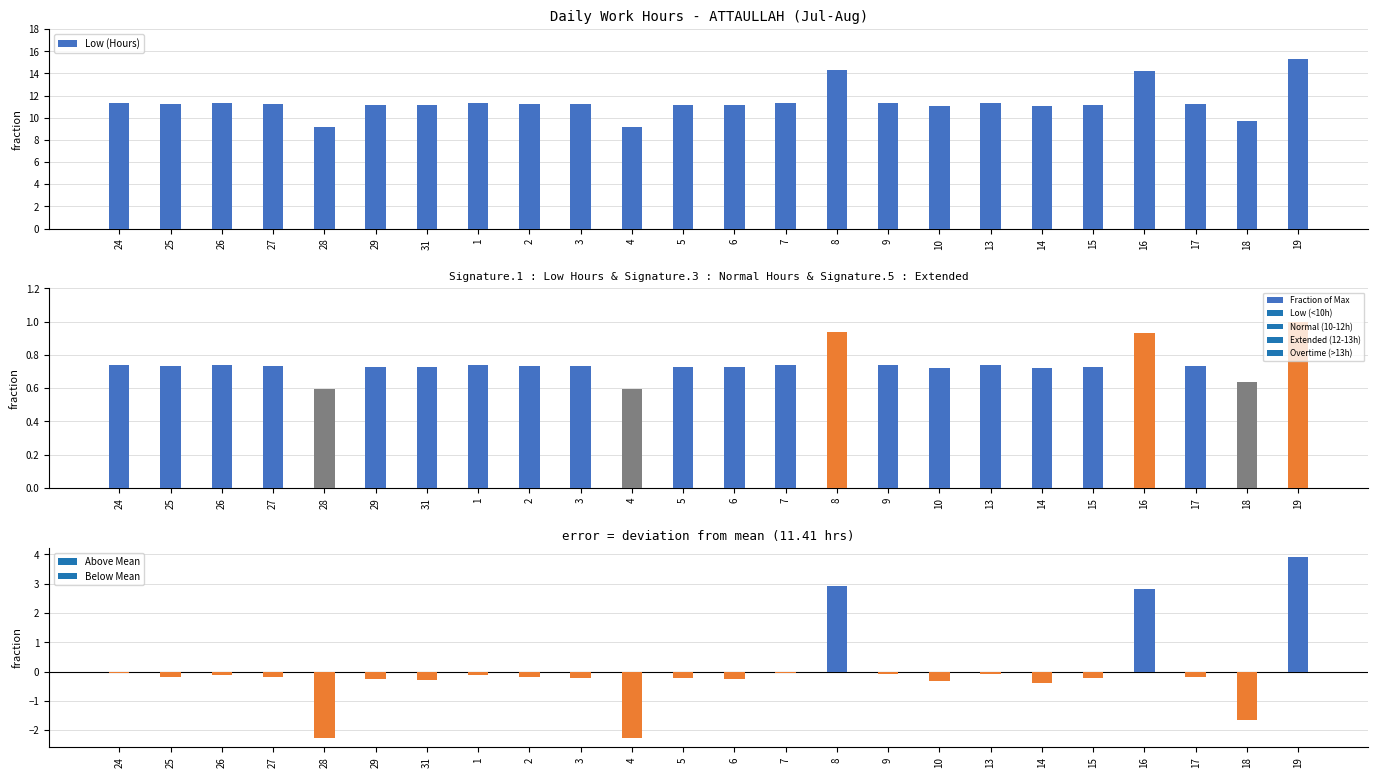

Does the chart contain stacked bars?

No